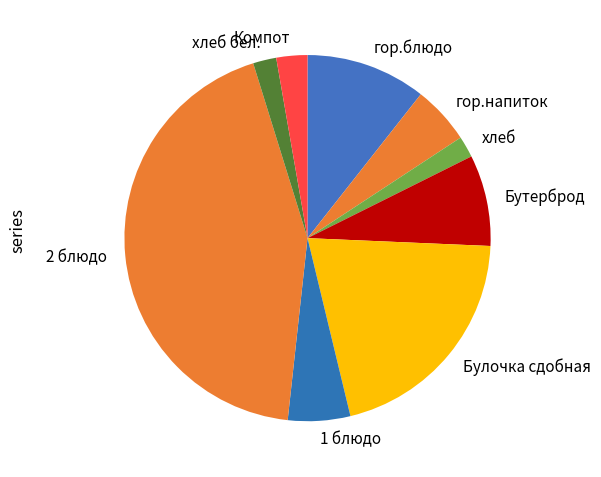

What is the largest slice in the pie chart?

2 блюдо